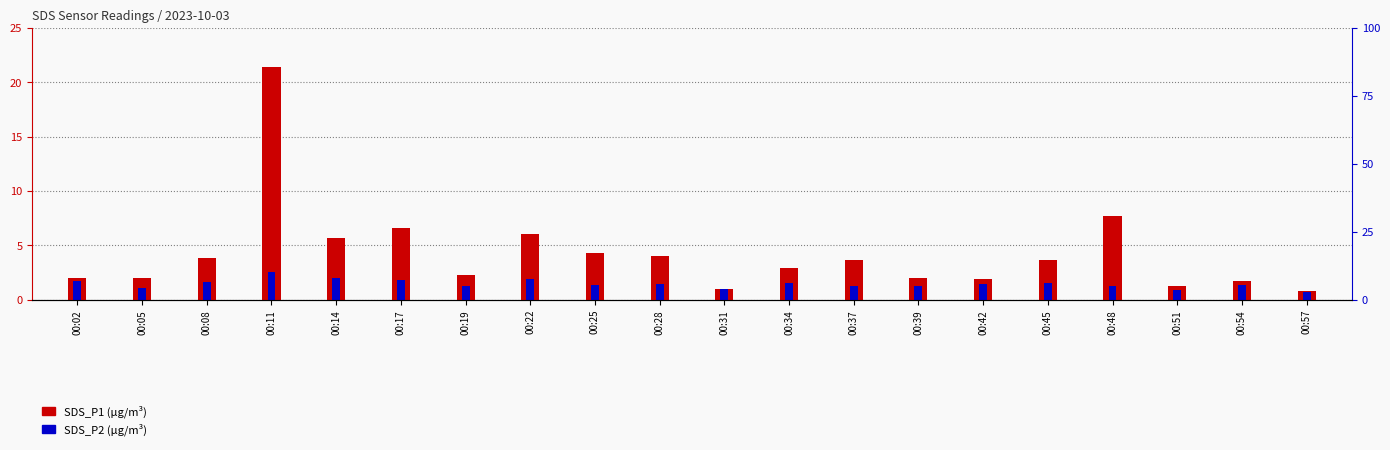

What is the value of the SDS_P2 bar at the 13th from the left?

1.2